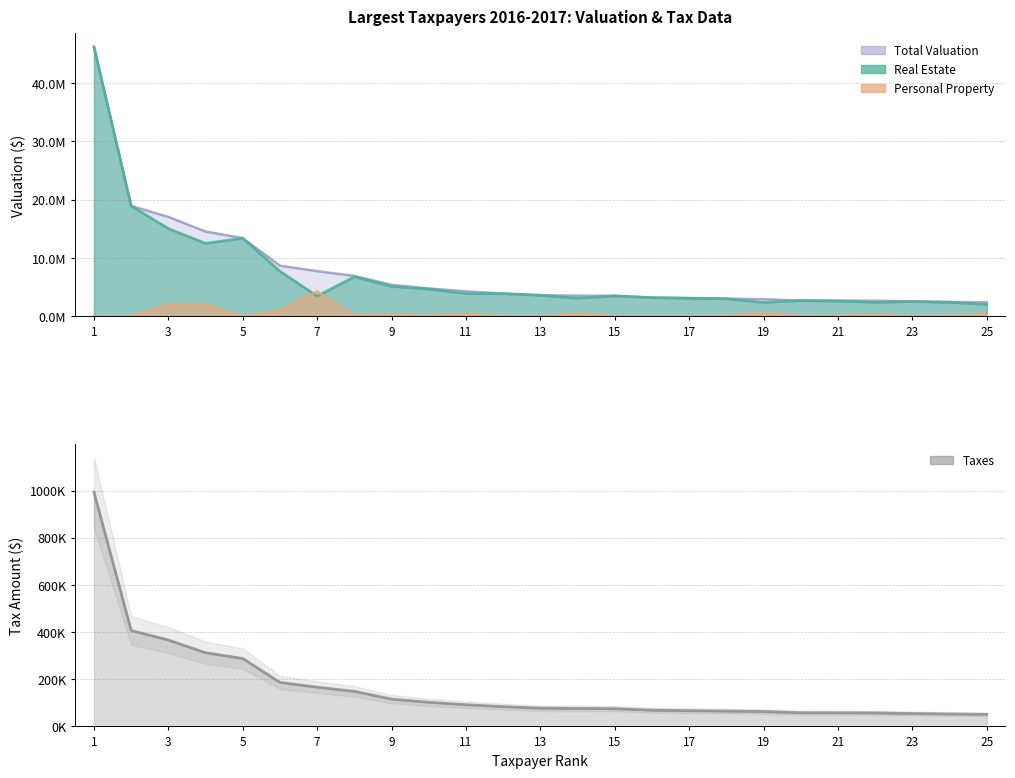

The value of Total Valuation at 17 is 5348679.1. True or false?

False